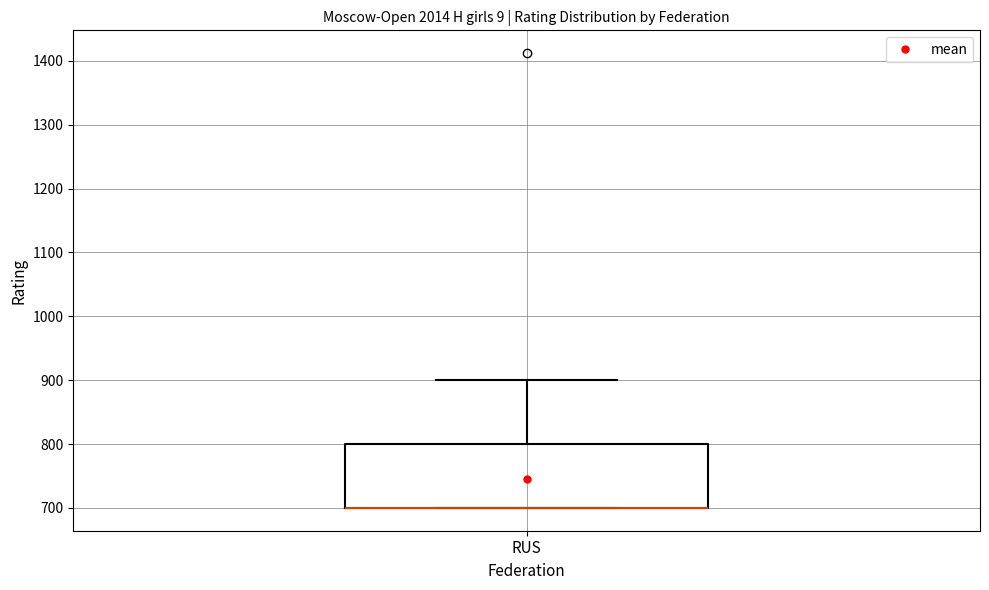

Read this box plot against the y-axis: the position of the median line, the range covered by the box, and the ends of both whiskers. The values are not printed on the chart, so give them approximately, as read against the axis.

median 700 (drawn on the box's lower edge), box 700 to 800, whiskers 700 to 900